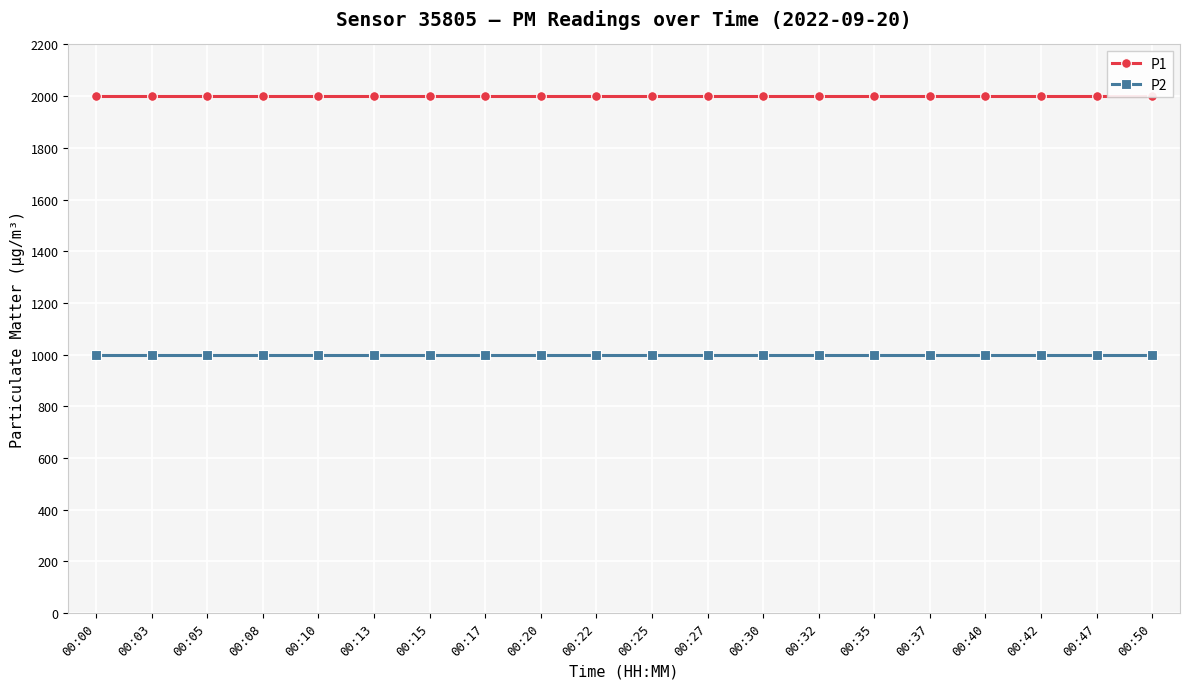

True or false: P1 has more than 0 points higher than both neighbors.

False